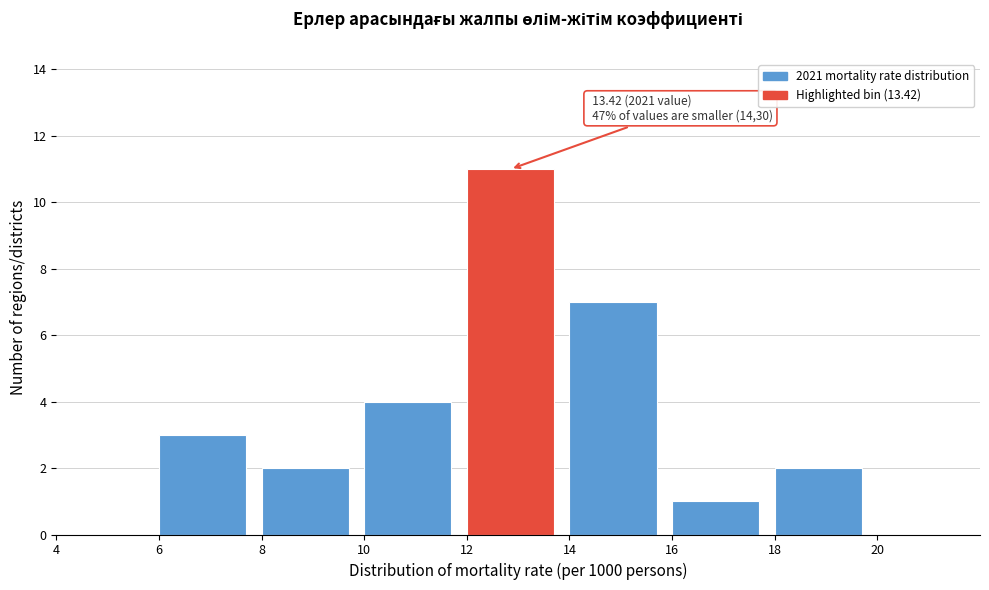

Which range on the x-axis has the tallest bar?

12 to 14